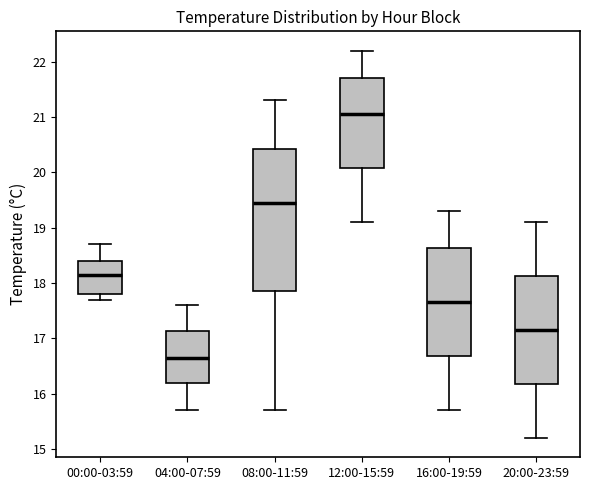

Which box is the tallest, from its lower edge to its upper edge?

08:00-11:59